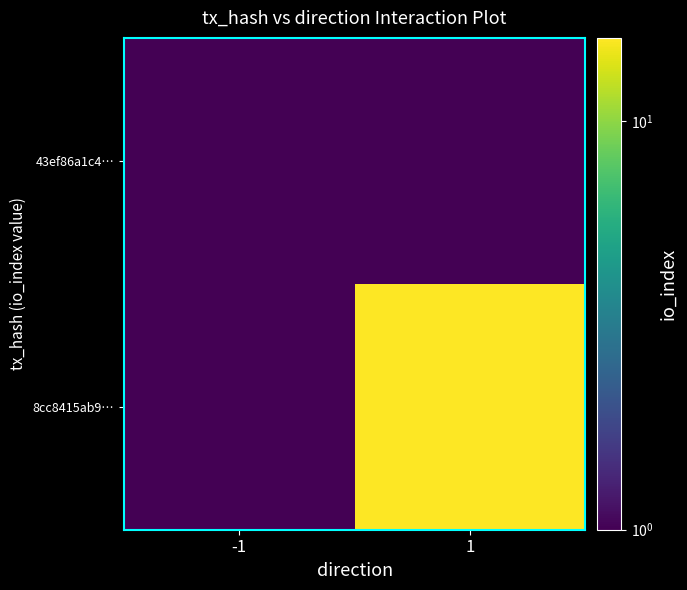

What is the maximum value shown in the chart?

16.0